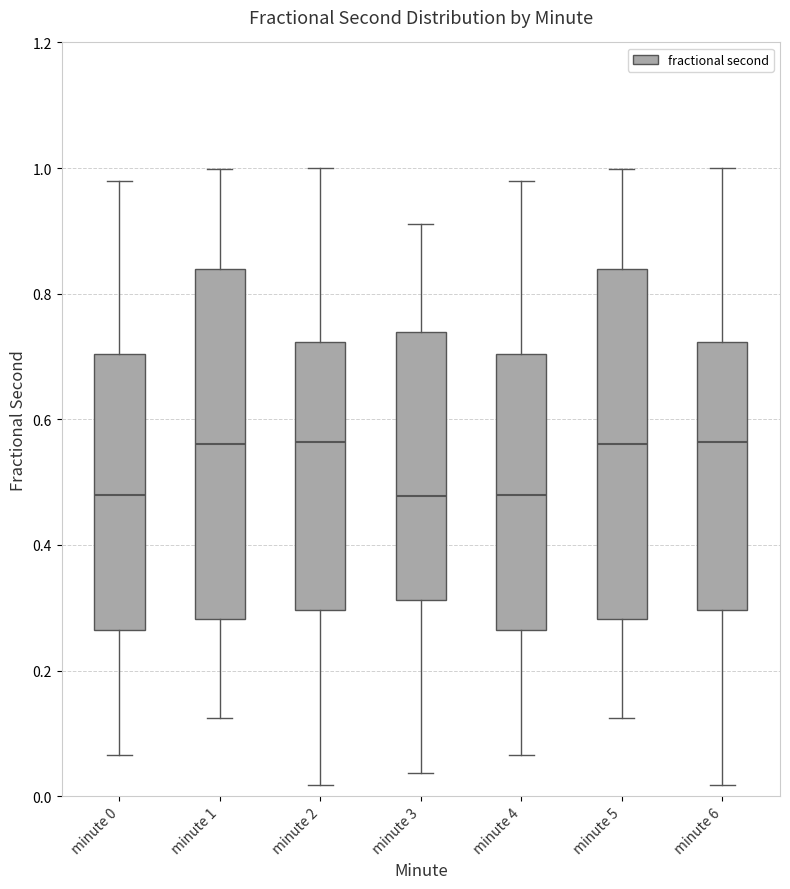

Where is the upper edge of the box for minute 4 on the y-axis? The values are not printed on the chart, so give them approximately, as read against the axis.

0.70